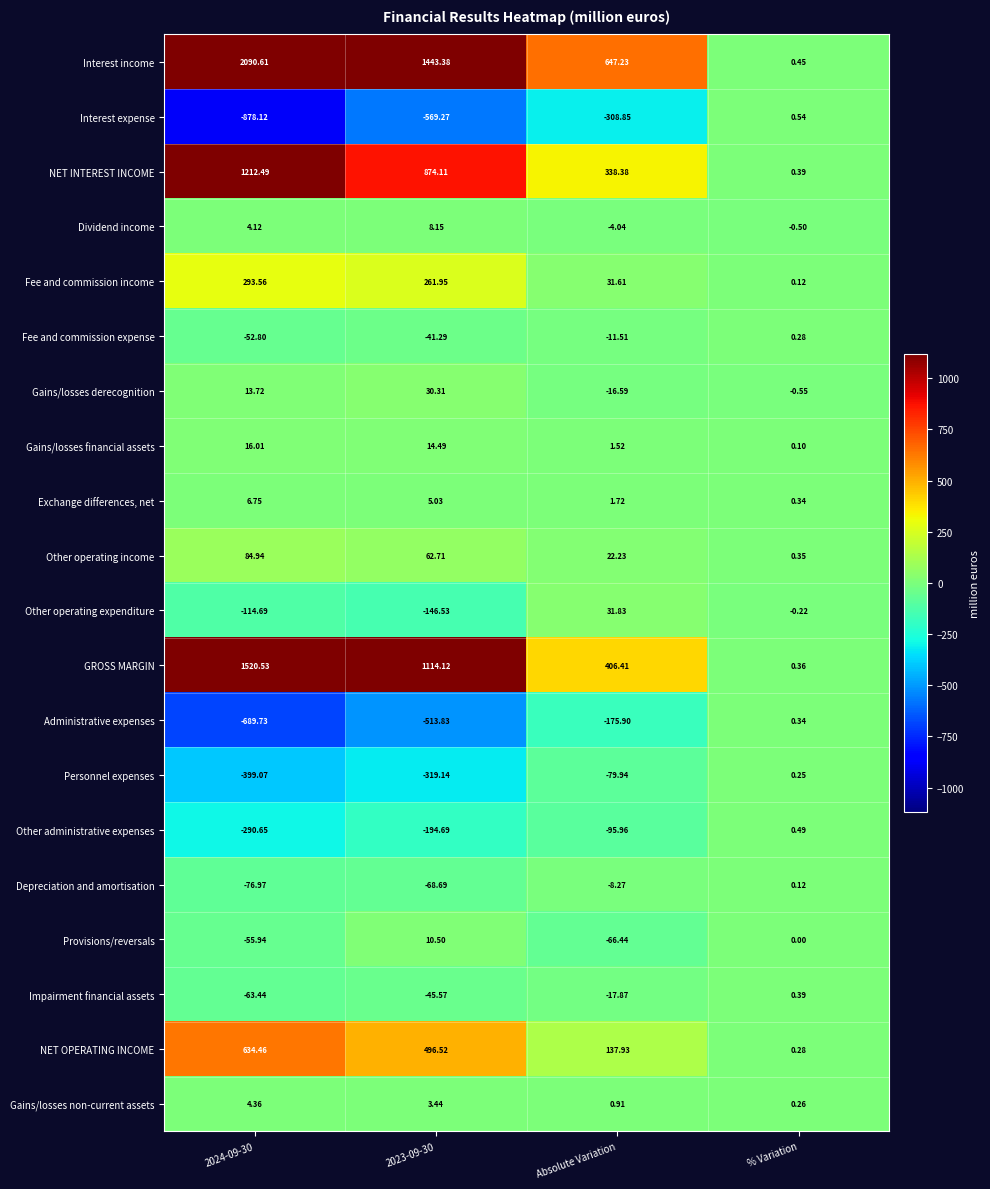

At which label does Exchange differences, net reach its minimum?

% Variation